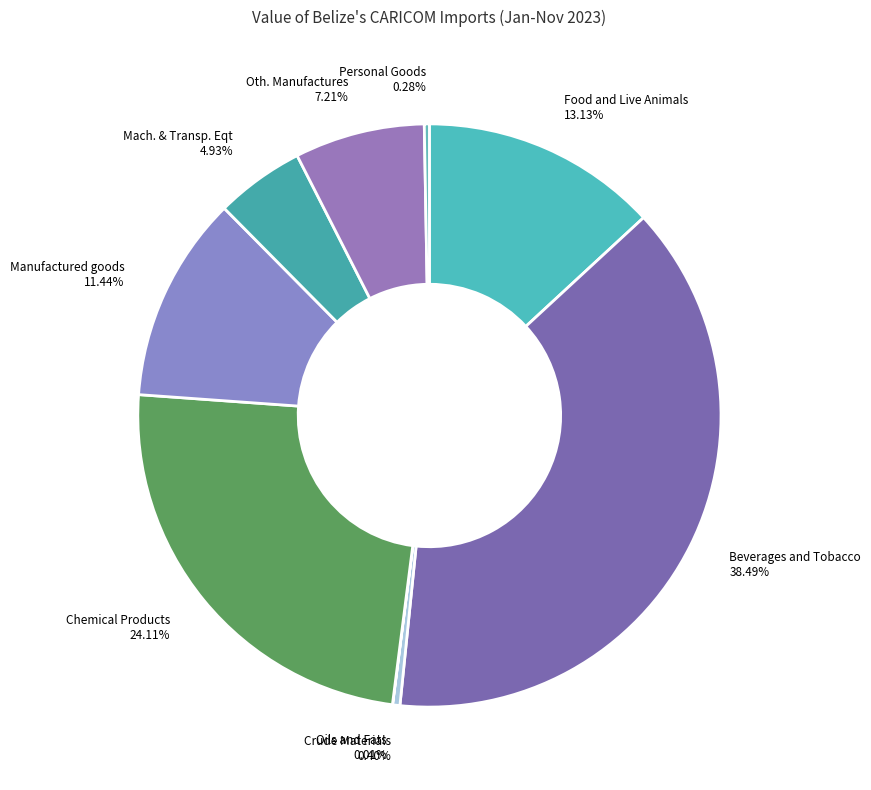

How many segments does this pie chart have?

9